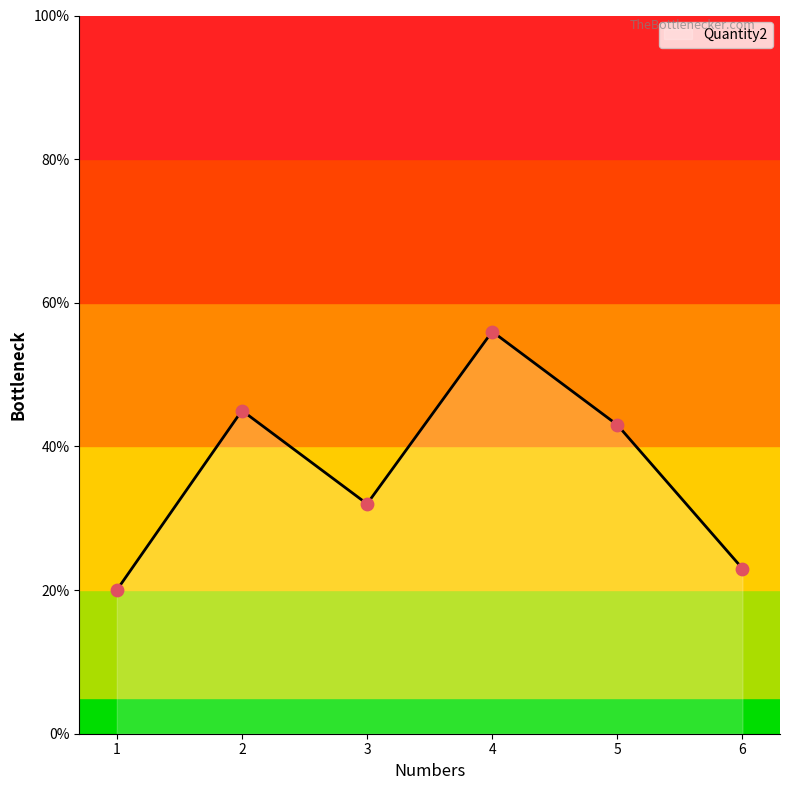

What is the change in value from 2 to 3?

-13